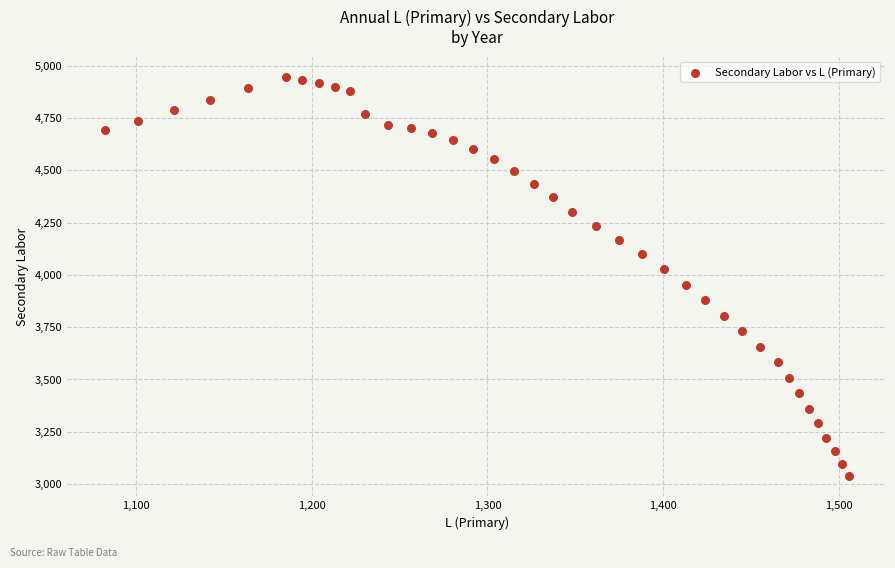

How many data points are displayed?

39